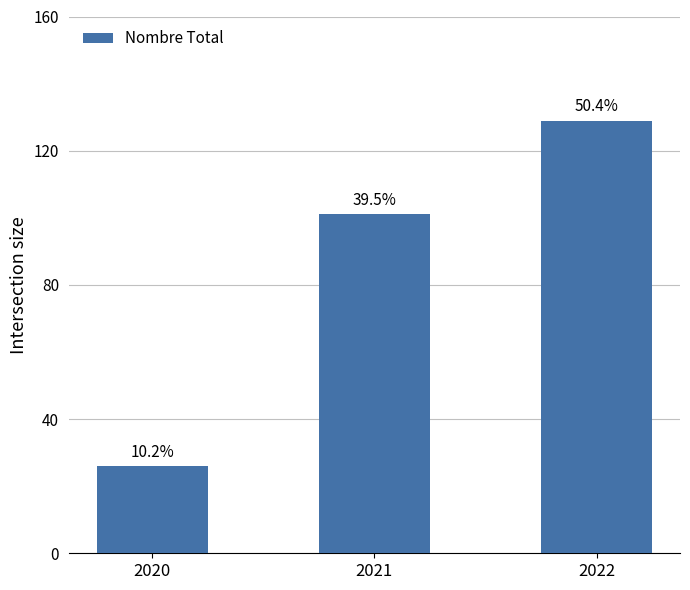

What is the average value?

85